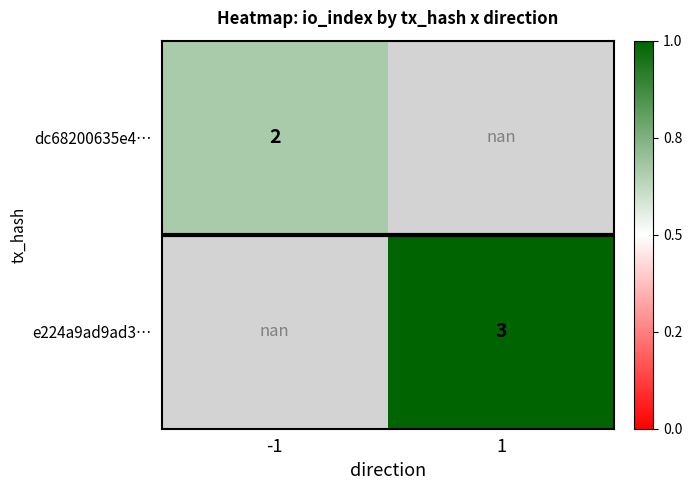

Is it true that dc68200635e4… equals 2.0 at -1?

True